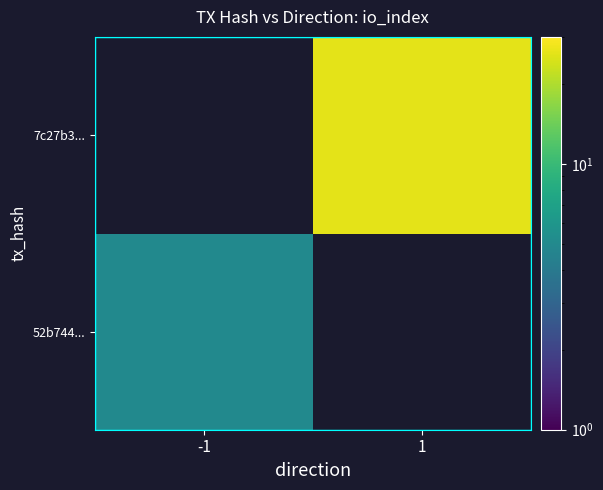

How many values in 7c27b3... are above zero?

1